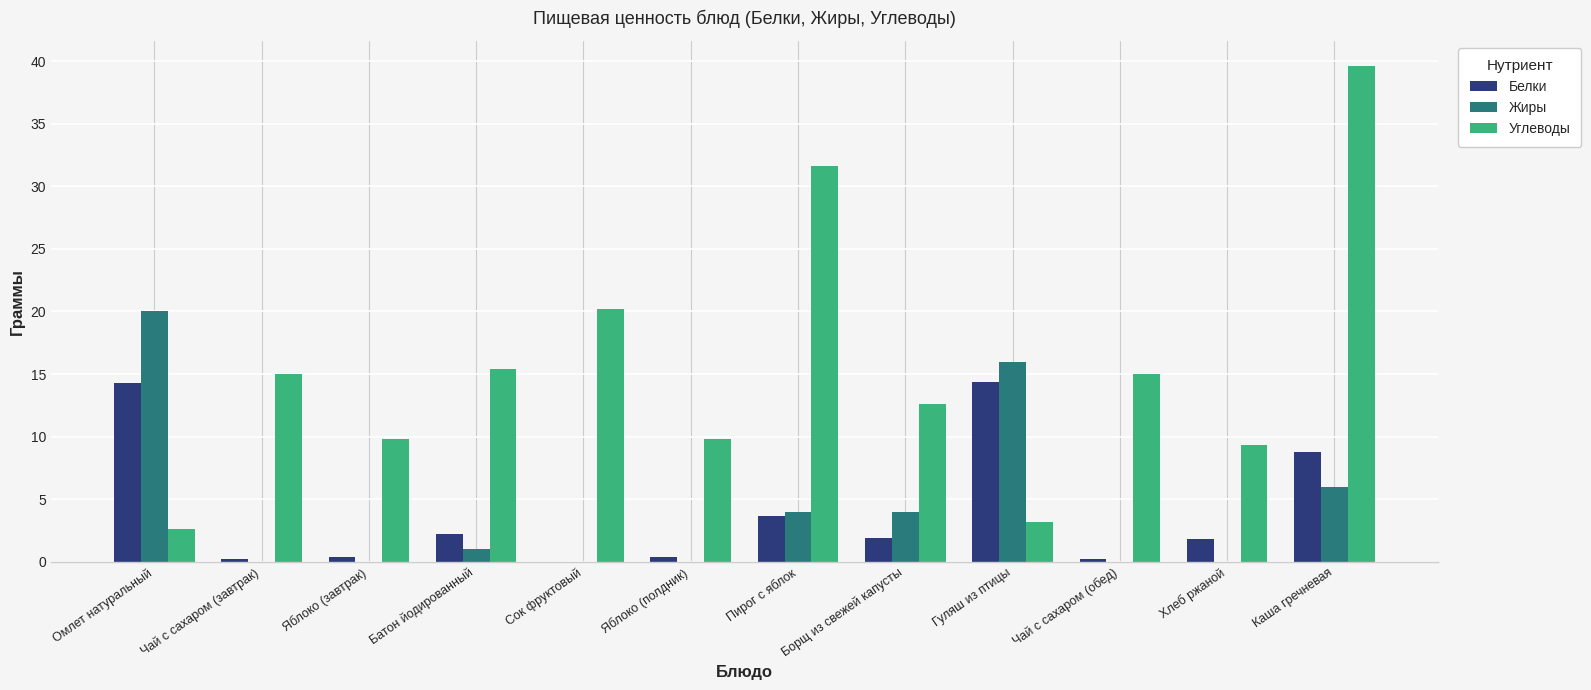

The Жиры series shows 29.8 at Омлет натуральный. True or false?

False